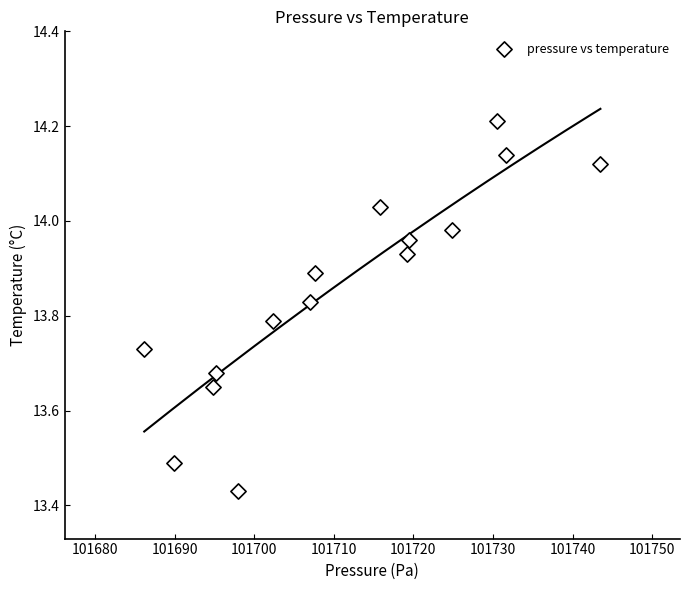

What is the range of X values (max minus min)?

57.3